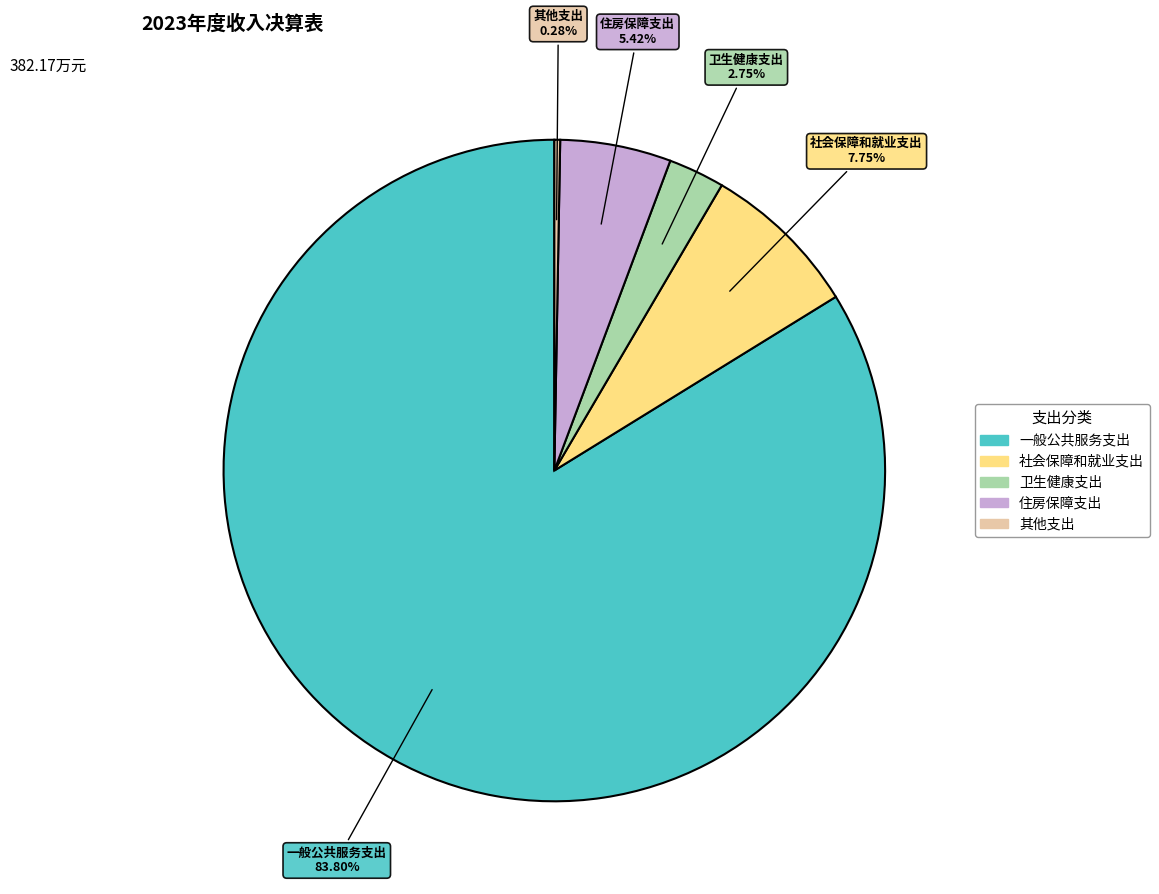

To the nearest percent, what portion does 住房保障支出 represent?

5%